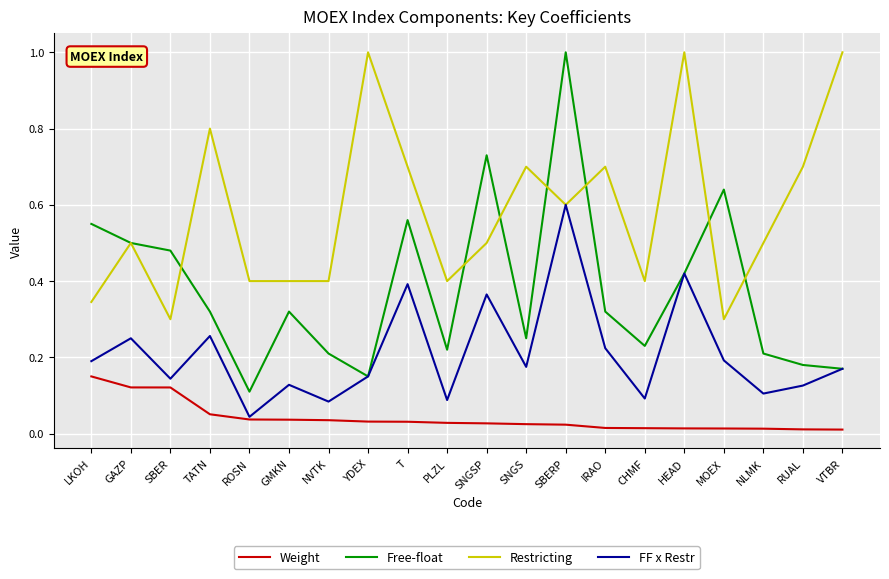

True or false: Restricting and Weight cross at least once.

False